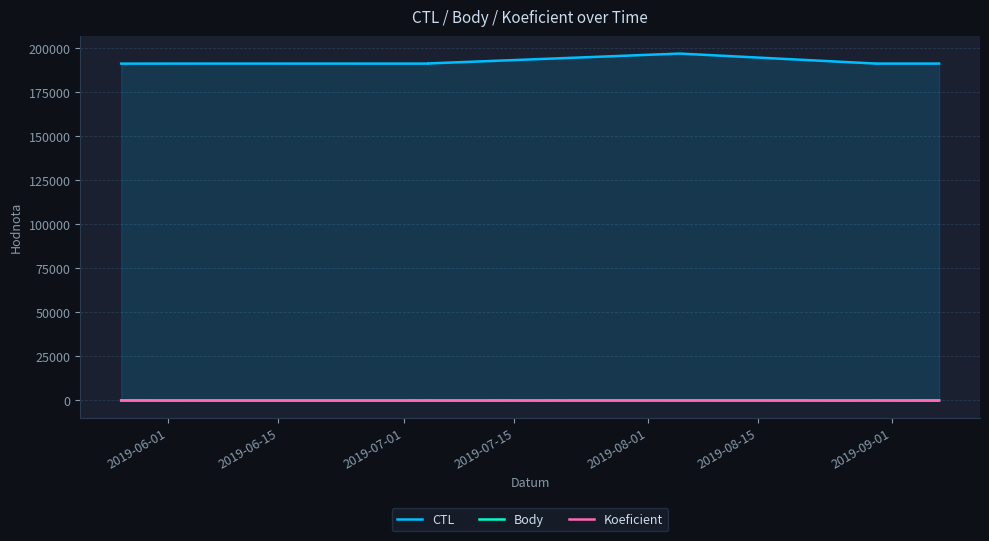

Is it true that Koeficient equals 9.3 at 2019-06-15?

False